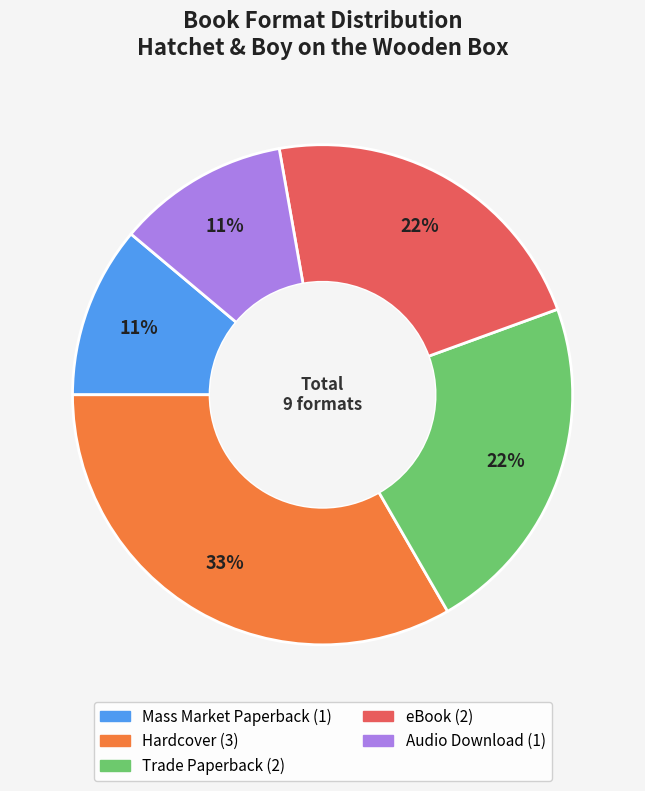

Is there a majority slice in this chart?

No